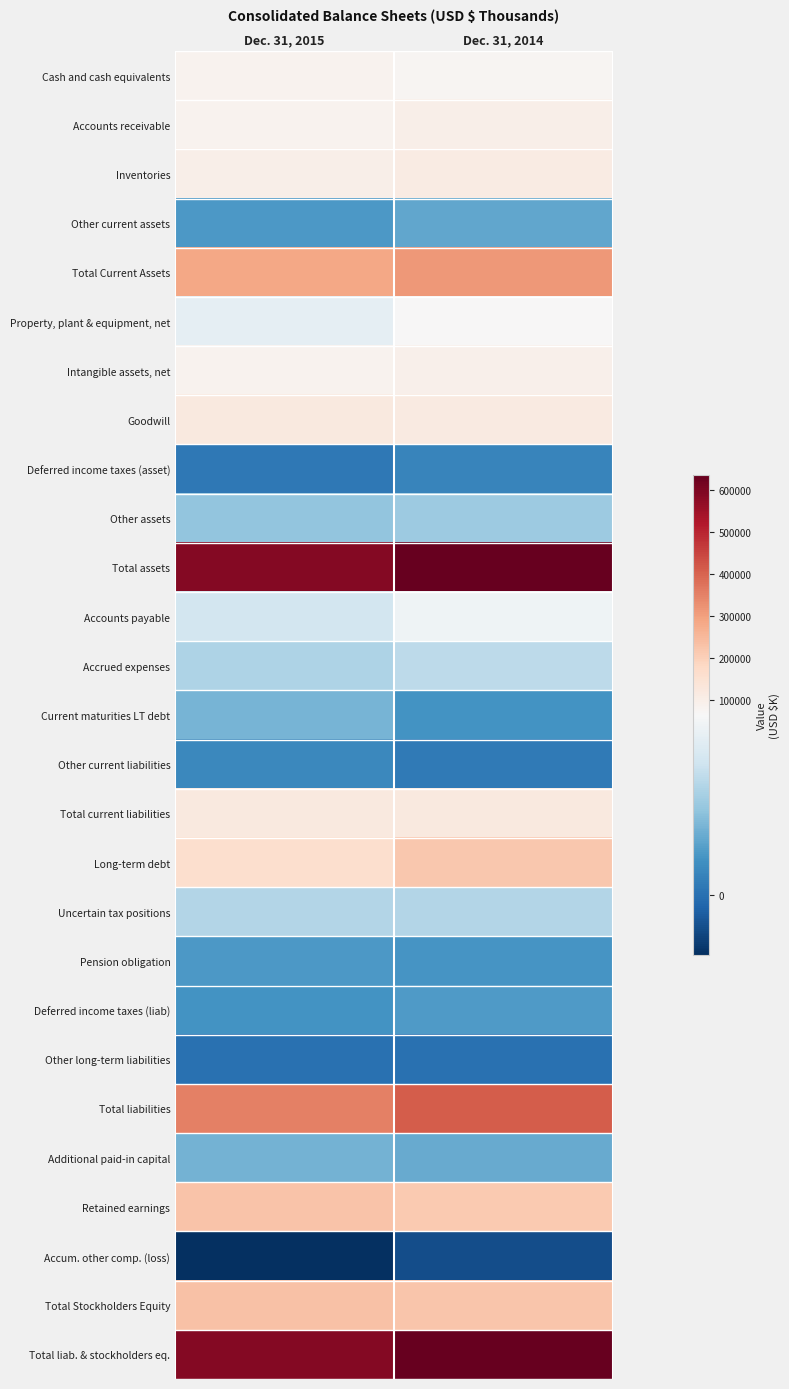

Reading left to right, what are all the values shown in this chart?

Cash and cash equivalents: Dec. 31, 2015=85040	Dec. 31, 2014=77138
Accounts receivable: Dec. 31, 2015=86268	Dec. 31, 2014=99605
Inventories: Dec. 31, 2015=98510	Dec. 31, 2014=113630
Other current assets: Dec. 31, 2015=15636	Dec. 31, 2014=20283
Total Current Assets: Dec. 31, 2015=285454	Dec. 31, 2014=310656
Property, plant & equipment, net: Dec. 31, 2015=57611	Dec. 31, 2014=69261
Intangible assets, net: Dec. 31, 2015=87827	Dec. 31, 2014=95502
Goodwill: Dec. 31, 2015=121634	Dec. 31, 2014=118369
Deferred income taxes (asset): Dec. 31, 2015=3321	Dec. 31, 2014=7933
Other assets: Dec. 31, 2015=31164	Dec. 31, 2014=33700
Total assets: Dec. 31, 2015=587011	Dec. 31, 2014=635421
Accounts payable: Dec. 31, 2015=49798	Dec. 31, 2014=61926
Accrued expenses: Dec. 31, 2015=38323	Dec. 31, 2014=42588
Current maturities LT debt: Dec. 31, 2015=24772	Dec. 31, 2014=13438
Other current liabilities: Dec. 31, 2015=9133	Dec. 31, 2014=3850
Total current liabilities: Dec. 31, 2015=122026	Dec. 31, 2014=121802
Long-term debt: Dec. 31, 2015=162416	Dec. 31, 2014=219187
Uncertain tax positions: Dec. 31, 2015=40295	Dec. 31, 2014=39767
Pension obligation: Dec. 31, 2015=15576	Dec. 31, 2014=14205
Deferred income taxes (liab): Dec. 31, 2015=13002	Dec. 31, 2014=15739
Other long-term liabilities: Dec. 31, 2015=574	Dec. 31, 2014=448
Total liabilities: Dec. 31, 2015=353889	Dec. 31, 2014=411148
Additional paid-in capital: Dec. 31, 2015=24440	Dec. 31, 2014=21626
Retained earnings: Dec. 31, 2015=229371	Dec. 31, 2014=213409
Accum. other comp. (loss): Dec. 31, 2015=-21876	Dec. 31, 2014=-11948
Total Stockholders Equity: Dec. 31, 2015=233122	Dec. 31, 2014=224273
Total liab. & stockholders eq.: Dec. 31, 2015=587011	Dec. 31, 2014=635421